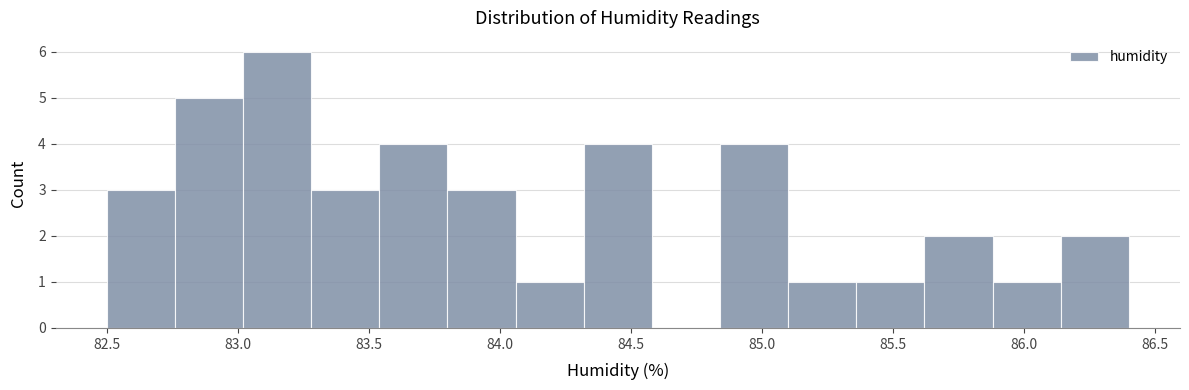

Reading left to right, transcribe this chart: for each bar, give the range it covers on the x-axis and its height. Neither the bar edges nor the heights are printed on the chart, so give them approximately, as read against the axes.

82.50 to 82.76: 3
82.76 to 83.02: 5
83.02 to 83.28: 6
83.28 to 83.54: 3
83.54 to 83.80: 4
83.80 to 84.06: 3
84.06 to 84.32: 1
84.32 to 84.58: 4
84.58 to 84.84: 0
84.84 to 85.10: 4
85.10 to 85.36: 1
85.36 to 85.62: 1
85.62 to 85.88: 2
85.88 to 86.14: 1
86.14 to 86.40: 2